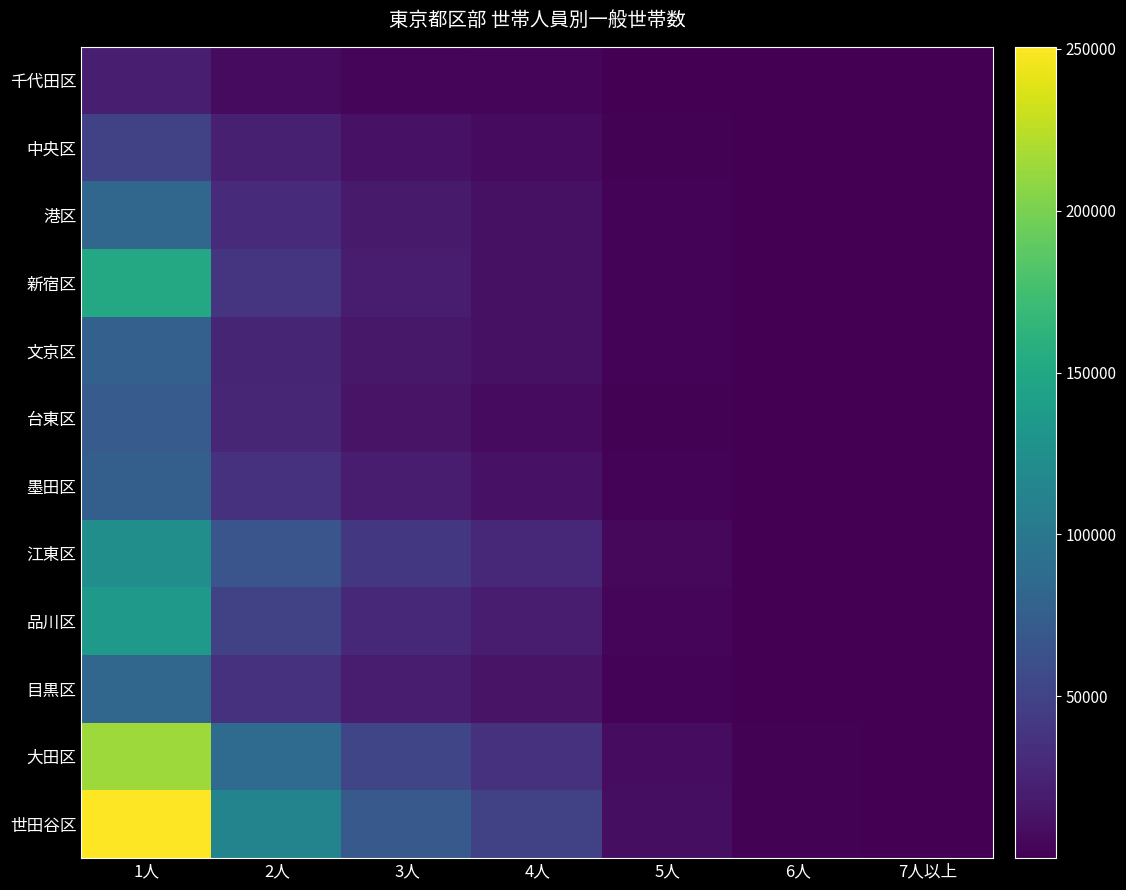

What is the maximum value shown in the chart?

250635